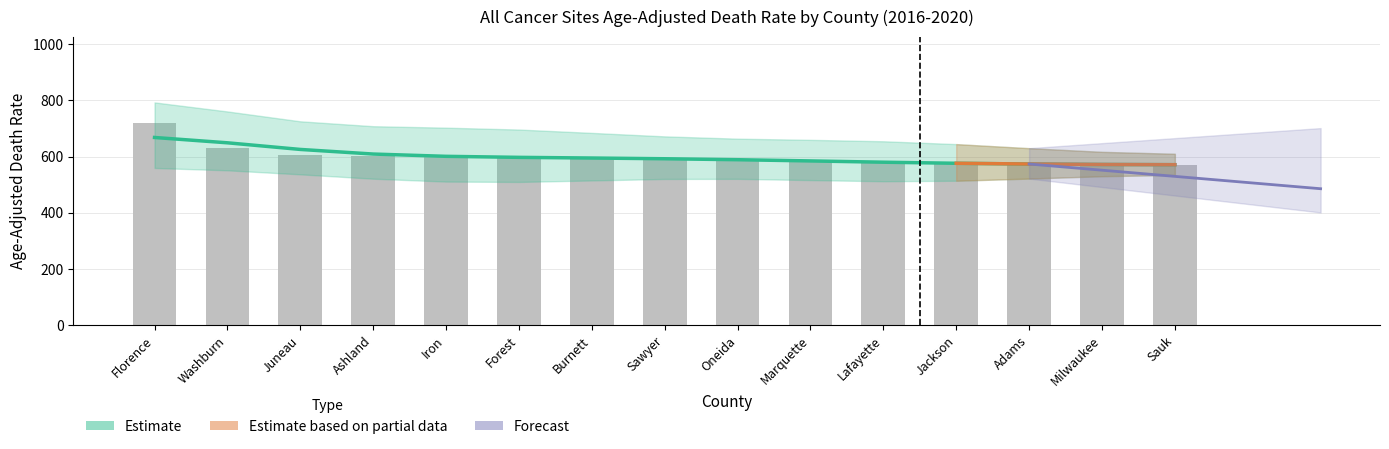

Is it true that Age-Adjusted Rate equals 570.0 at Sauk?

True